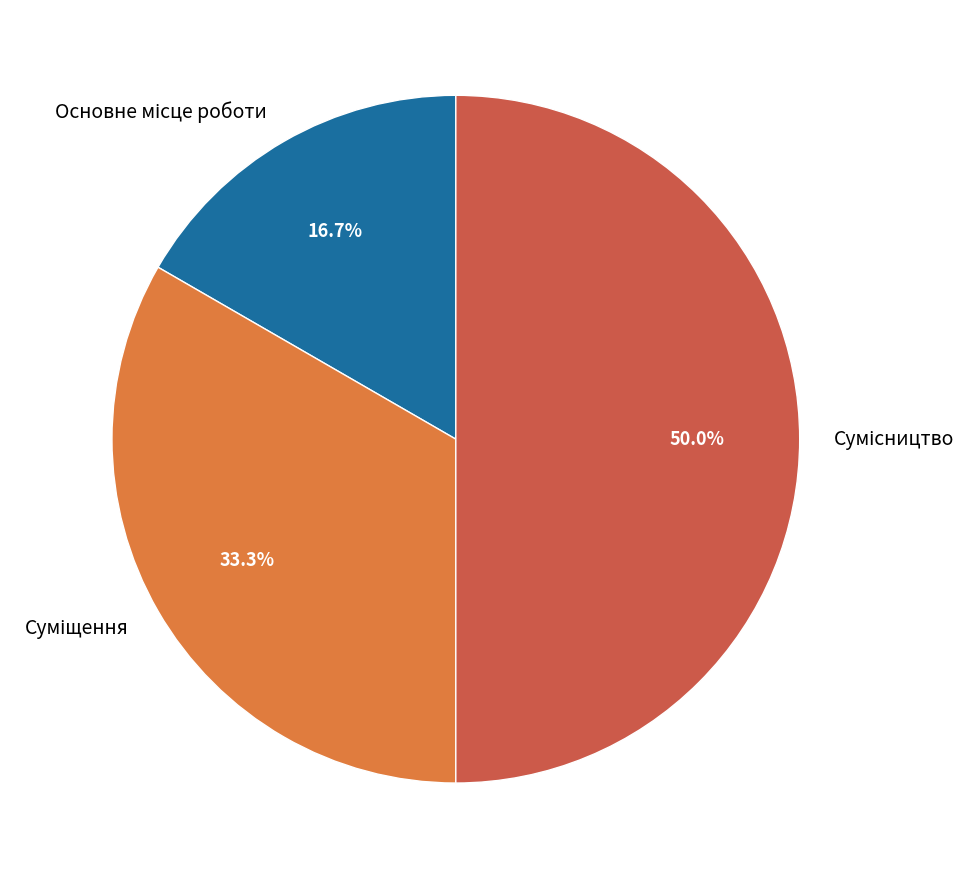

How many slices are in this pie chart?

3